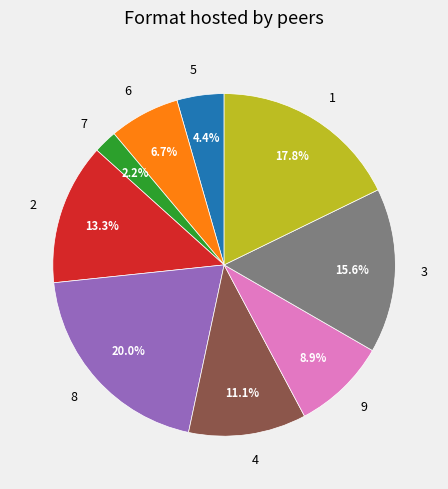

Which category has the smallest portion of the pie?

7